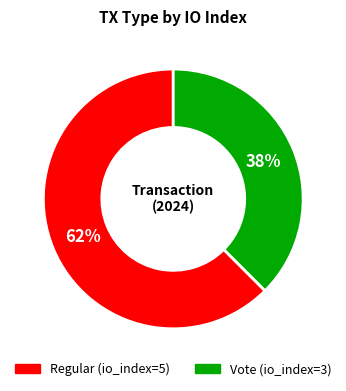

Is it true that Vote (io_index=3) is 45% of the pie?

False